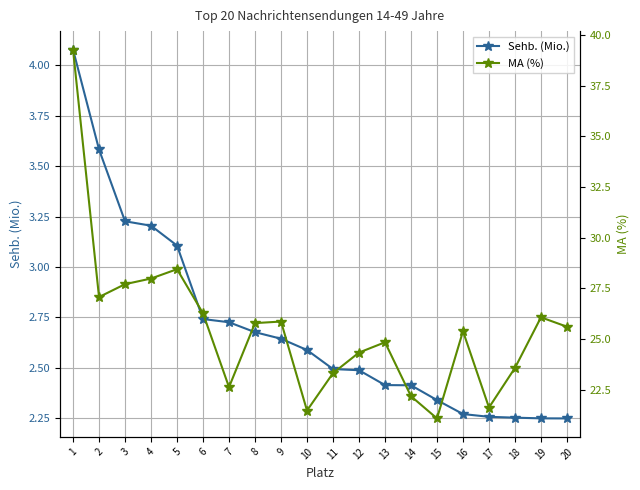

True or false: Sehb. (Mio.) has more than 0 points higher than both neighbors.

False